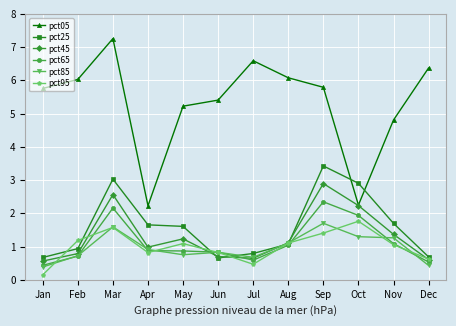

What are all the series names shown in the legend?

pct05, pct25, pct45, pct65, pct85, pct95